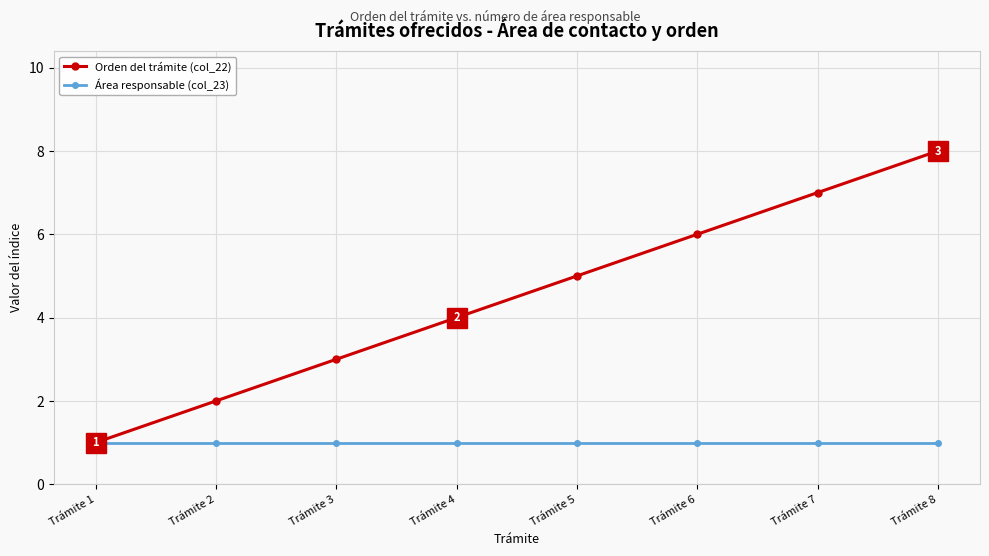

Rank the series by their average value, from highest to lowest.

Orden del trámite (col_22), Área responsable (col_23)